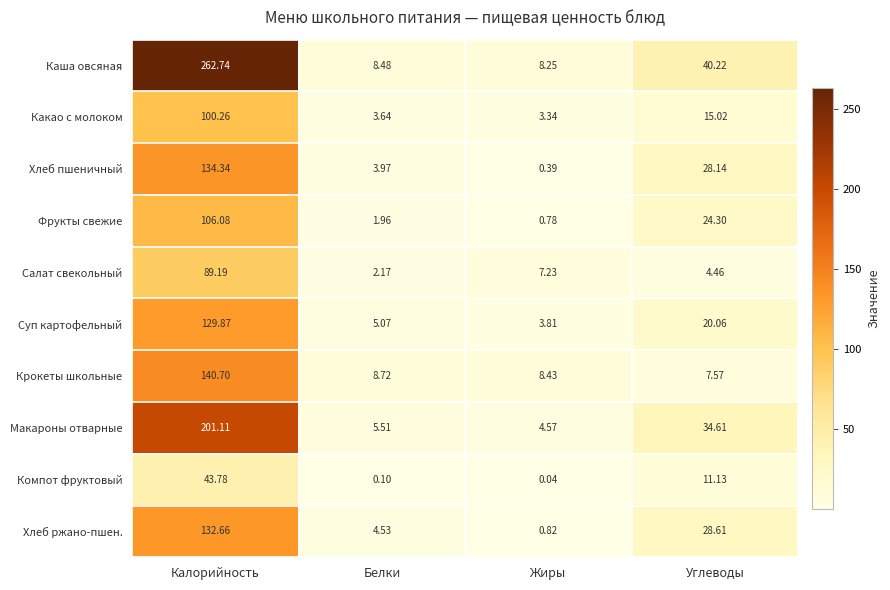

Which category has the highest value in the Суп картофельный series?

Калорийность